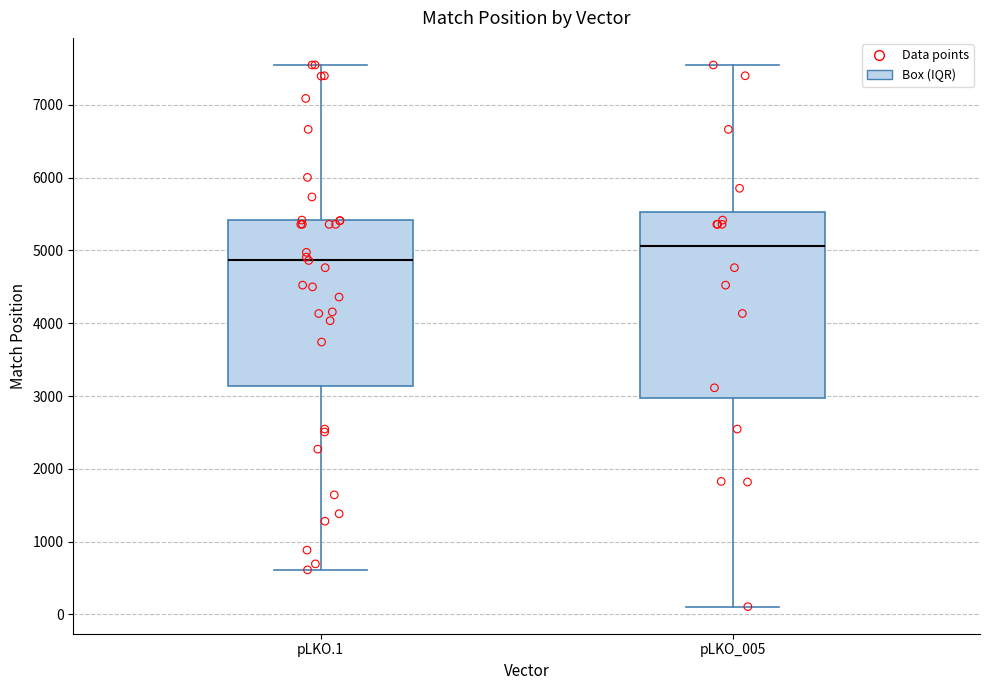

Where does the upper whisker of the box for pLKO_005 end on the y-axis? The values are not printed on the chart, so give them approximately, as read against the axis.

7600